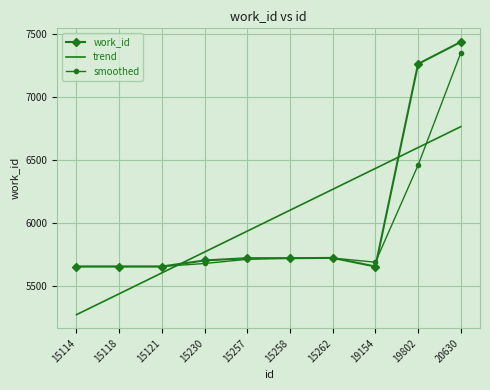

Is it true that work_id equals 11588.3 at 19802?

False